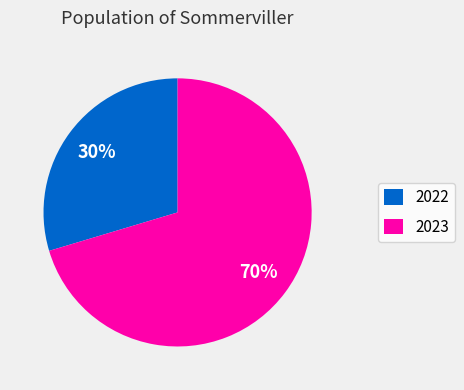

Which category has the biggest portion of the pie?

2023